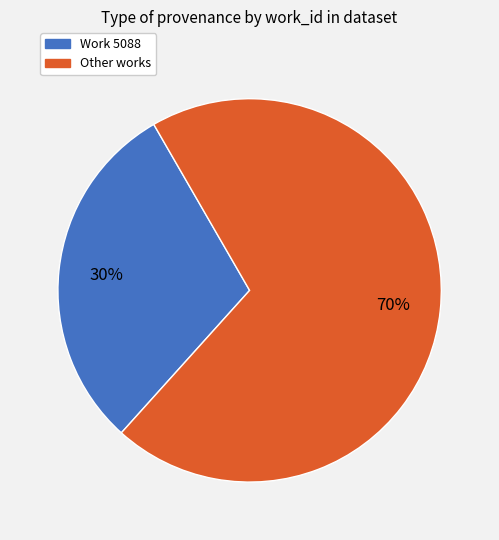

To the nearest percent, what is the difference between the largest and smallest slice percentages?

40%